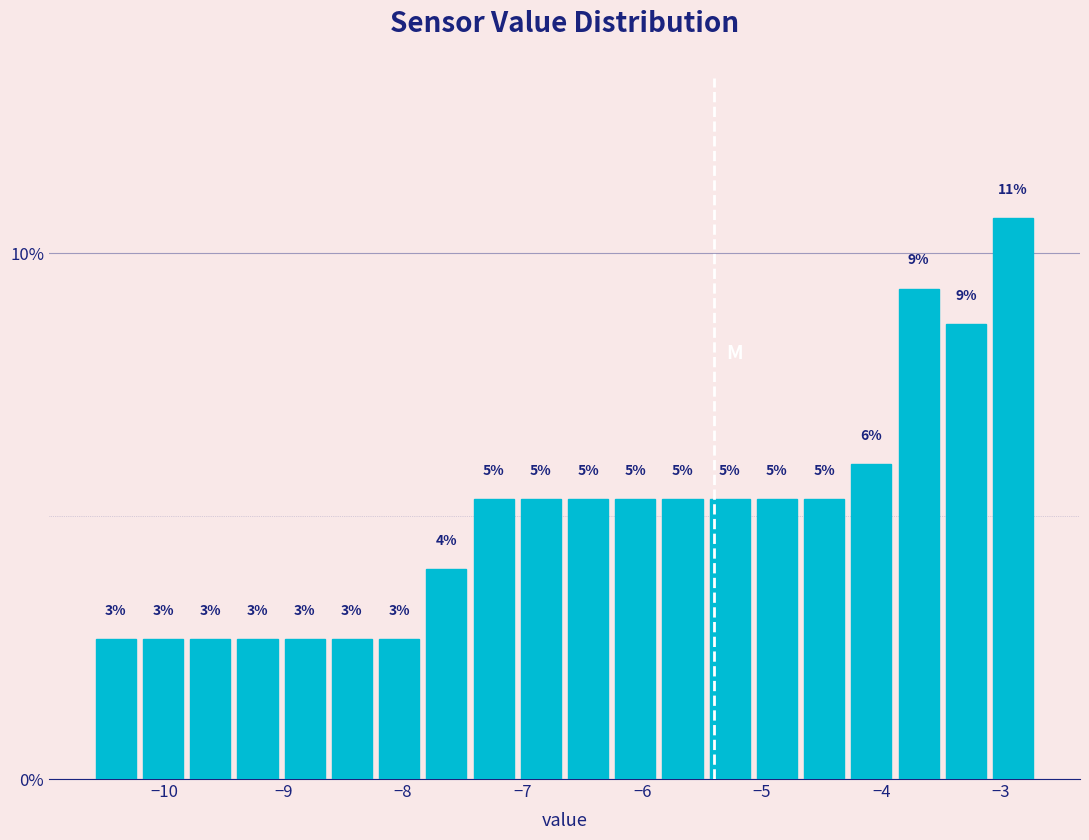

Around what value on the x-axis is the tallest bar? Give the approximate position of its centre, as read against the axis.

-2.9